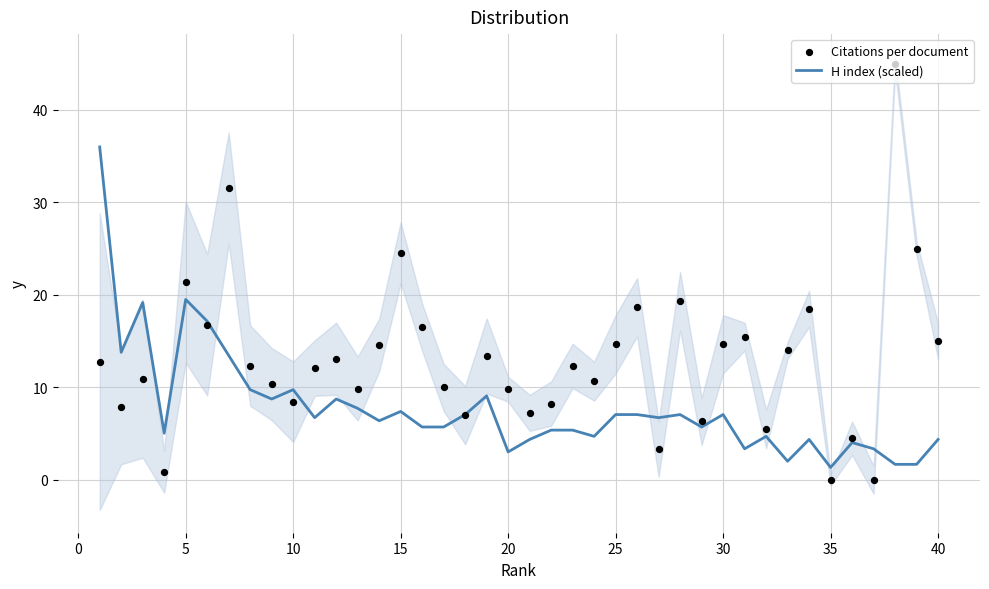

Which series reaches the minimum Y coordinate?

Citations per document